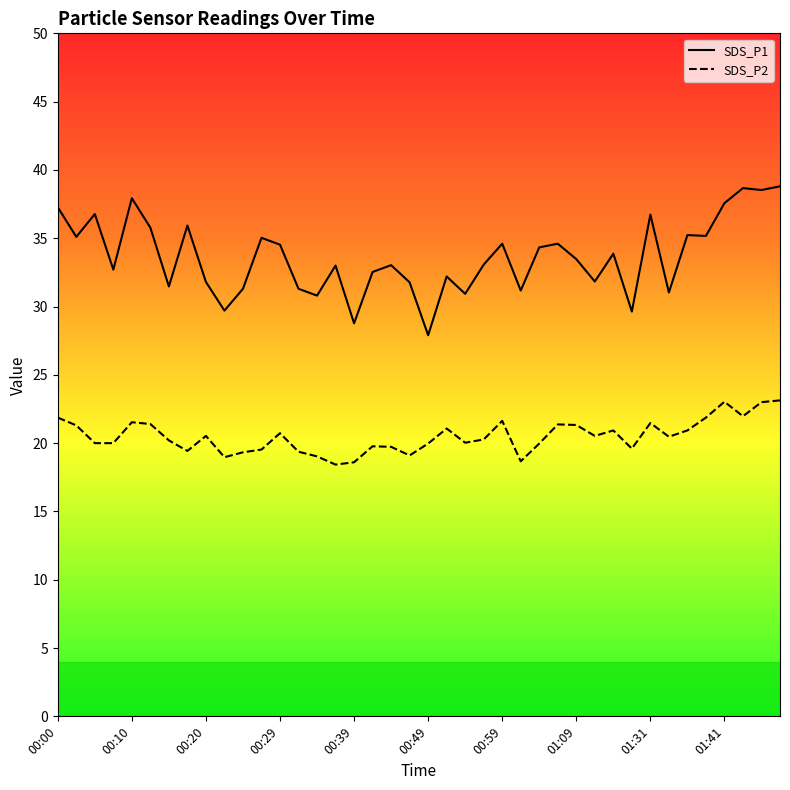

True or false: SDS_P1 and SDS_P2 cross at least once.

False